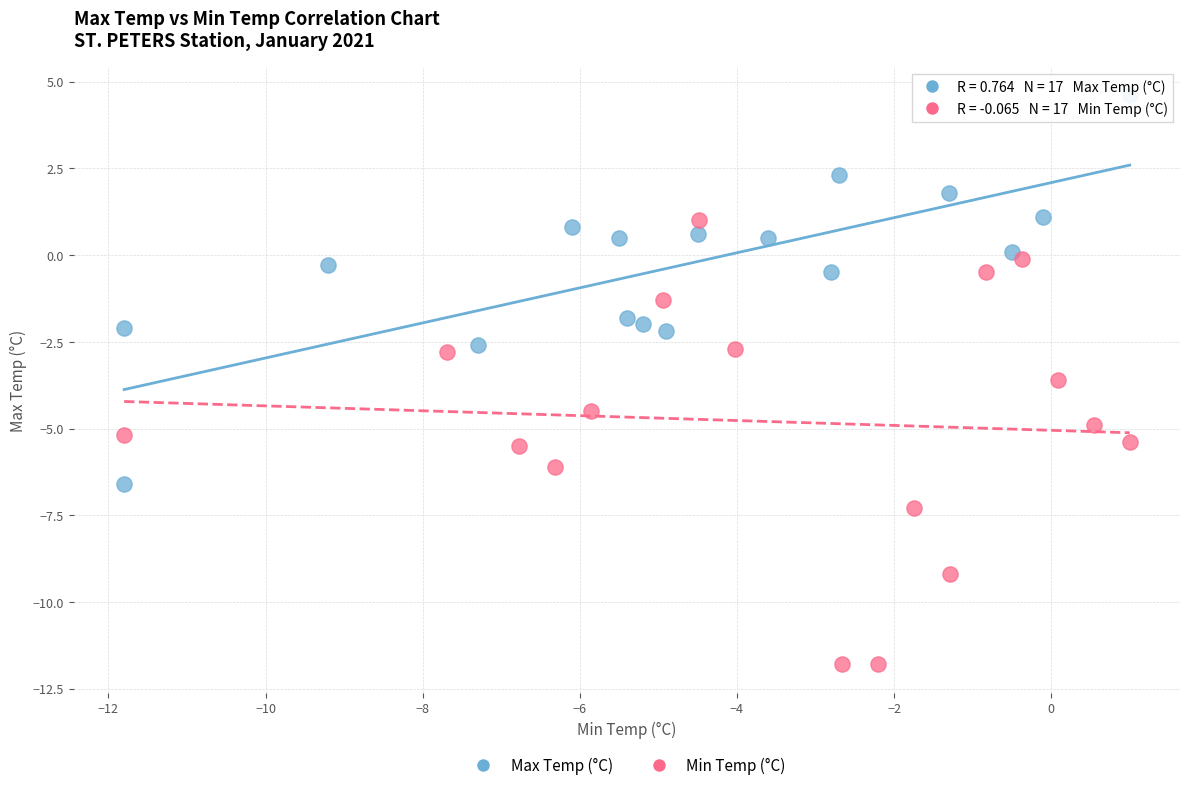

Which series reaches the minimum Y coordinate?

Min Temp (°C)